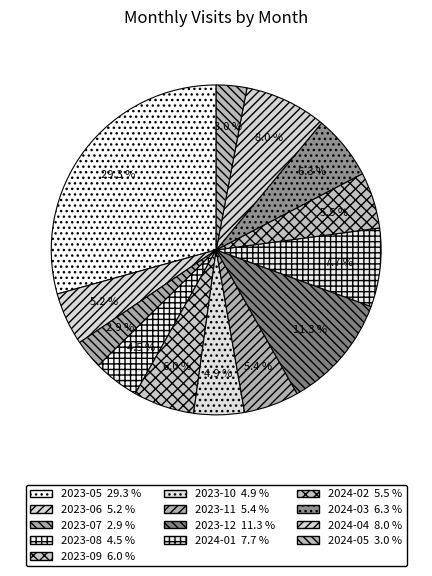

To the nearest percent, what percentage of the pie is 2023-07?

3%